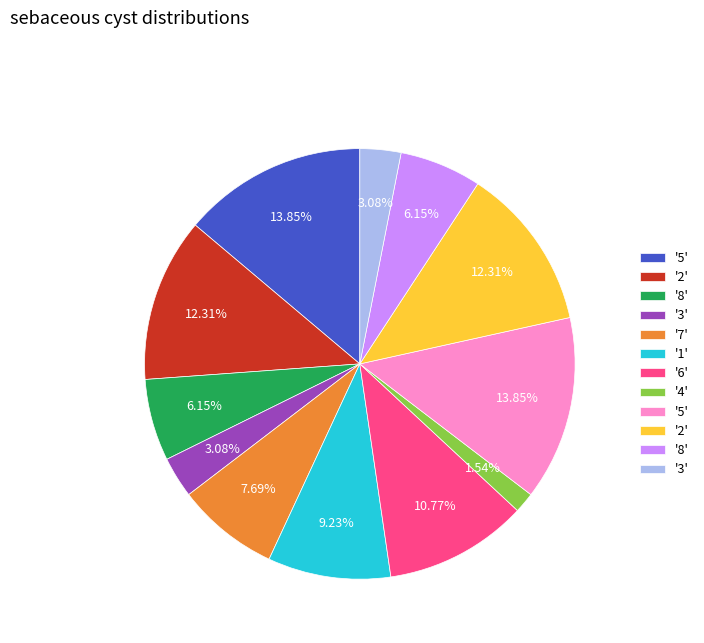

Does any single category account for the majority?

No